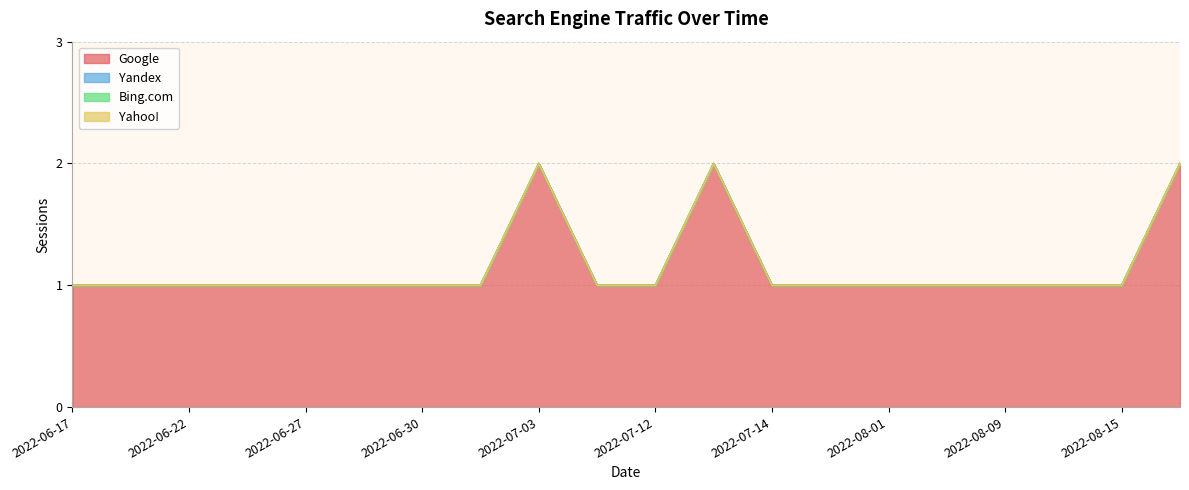

At 2022-07-29, list the series in order from smallest to largest.

Yandex, Bing.com, Yahoo!, Google